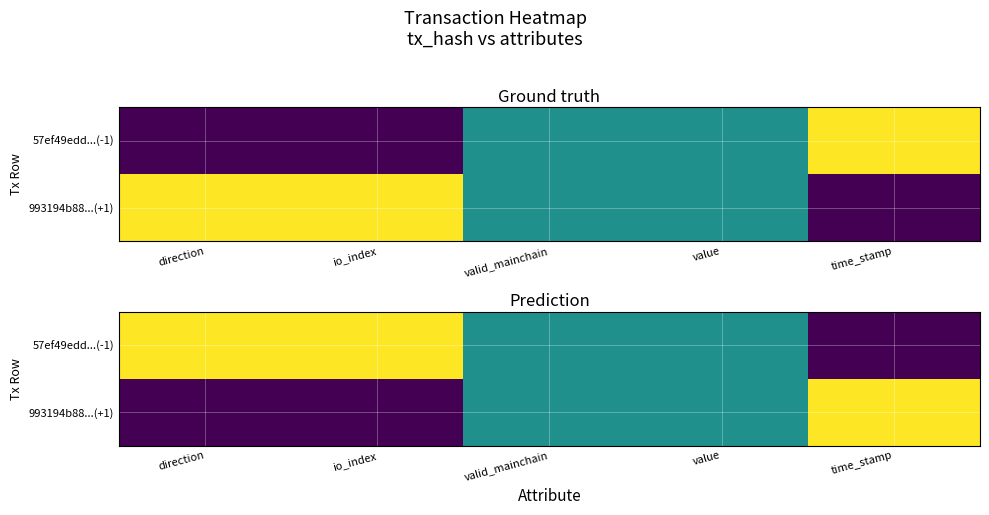

At which category does the chart reach its peak across all series?

direction